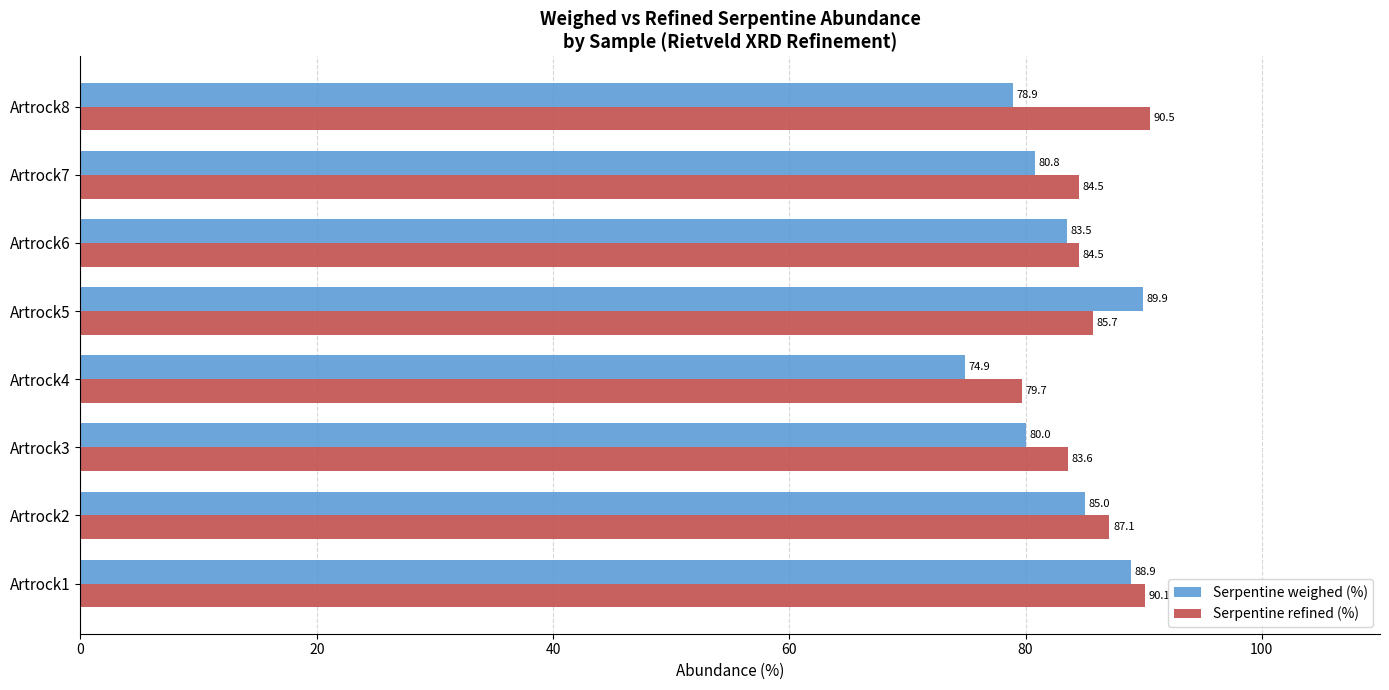

What is the difference between the maximum and minimum values in the Serpentine weighed (%) series?

15.0